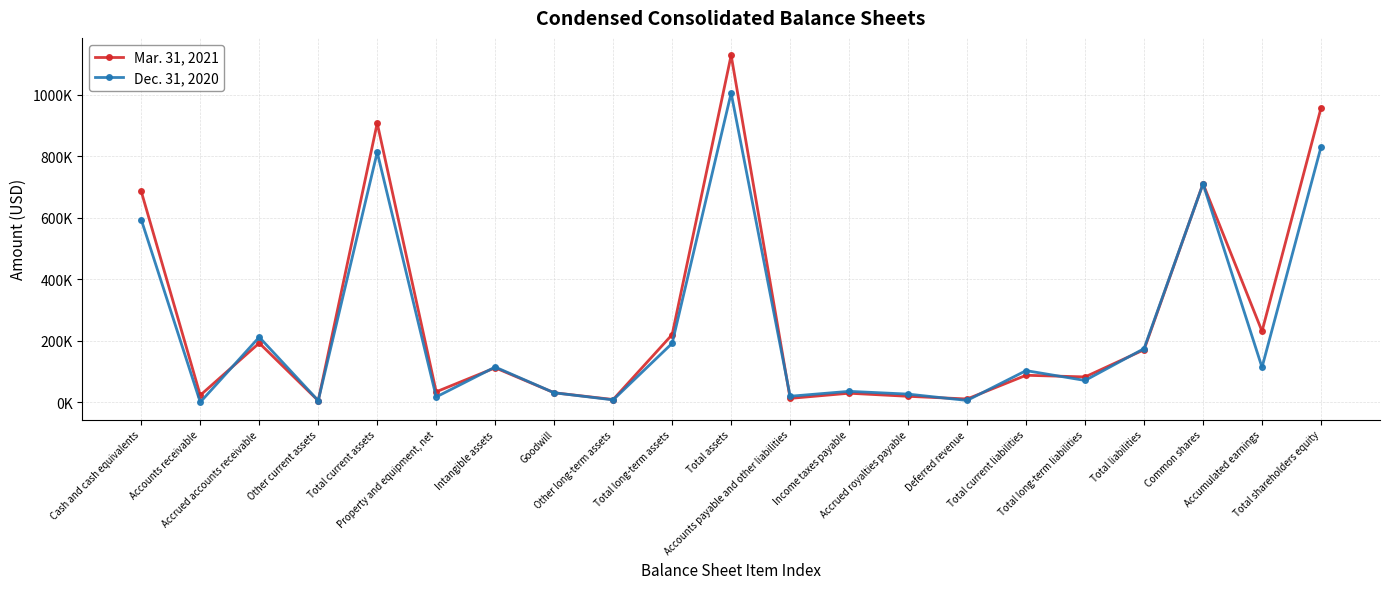

Reading left to right, what are all the values shown in this chart?

Mar. 31, 2021: 685795	23371	193071	5745	907982	34618	112688	31500	9548	220541	1128523	13287	30030	20010	11306	88395	83004	171399	711139	231423	957124
Dec. 31, 2020: 594116	903	212336	5970	813325	17923	115153	31500	8388	192211	1005536	20195	36152	27143	6589	103490	71538	175028	710387	114202	830508